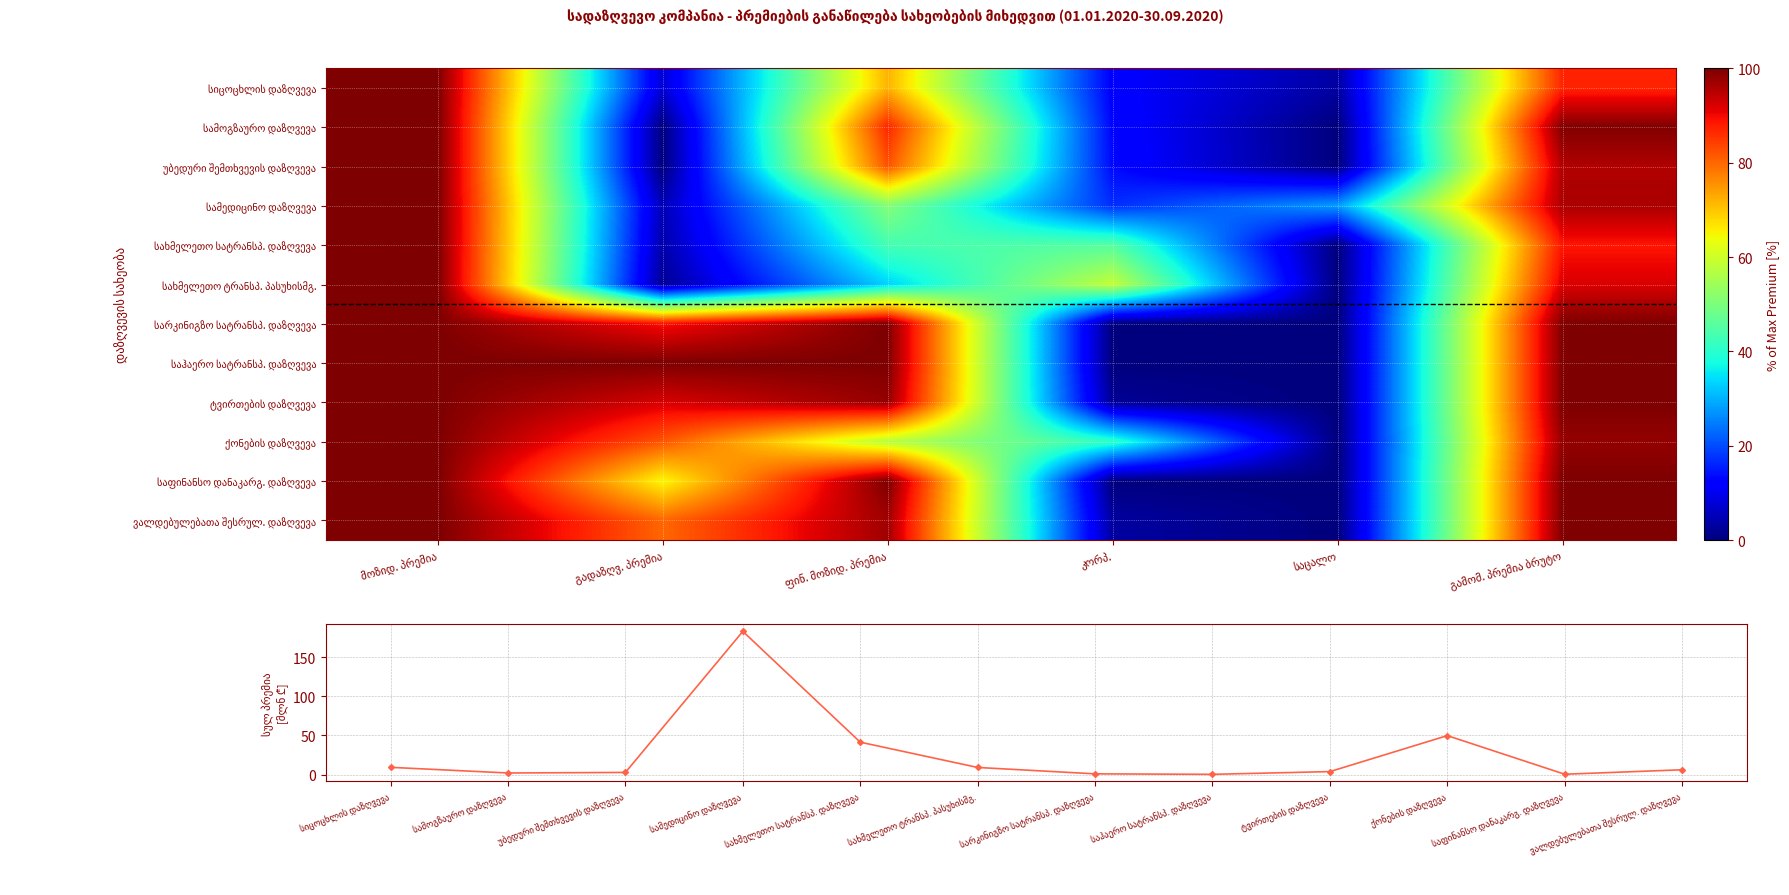

What is the difference between the highest and lowest values at გადაზღვ. პრემია?

100.0